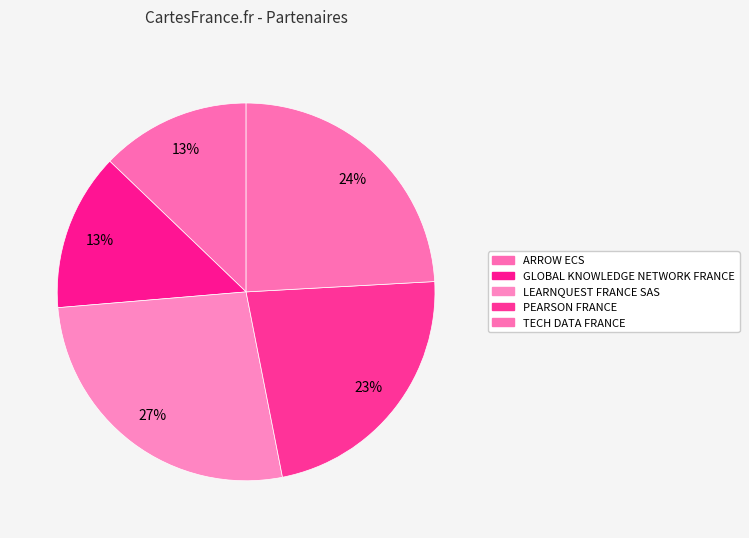

Is it true that GLOBAL KNOWLEDGE NETWORK FRANCE is 19% of the pie?

False